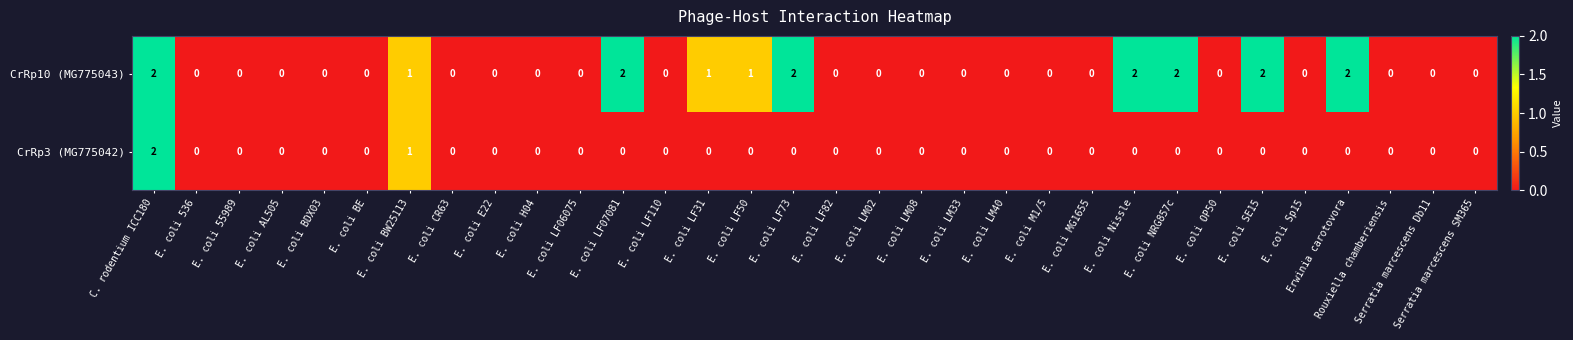

At which label is CrRp3 (MG775042) closest to 1?

E. coli BW25113